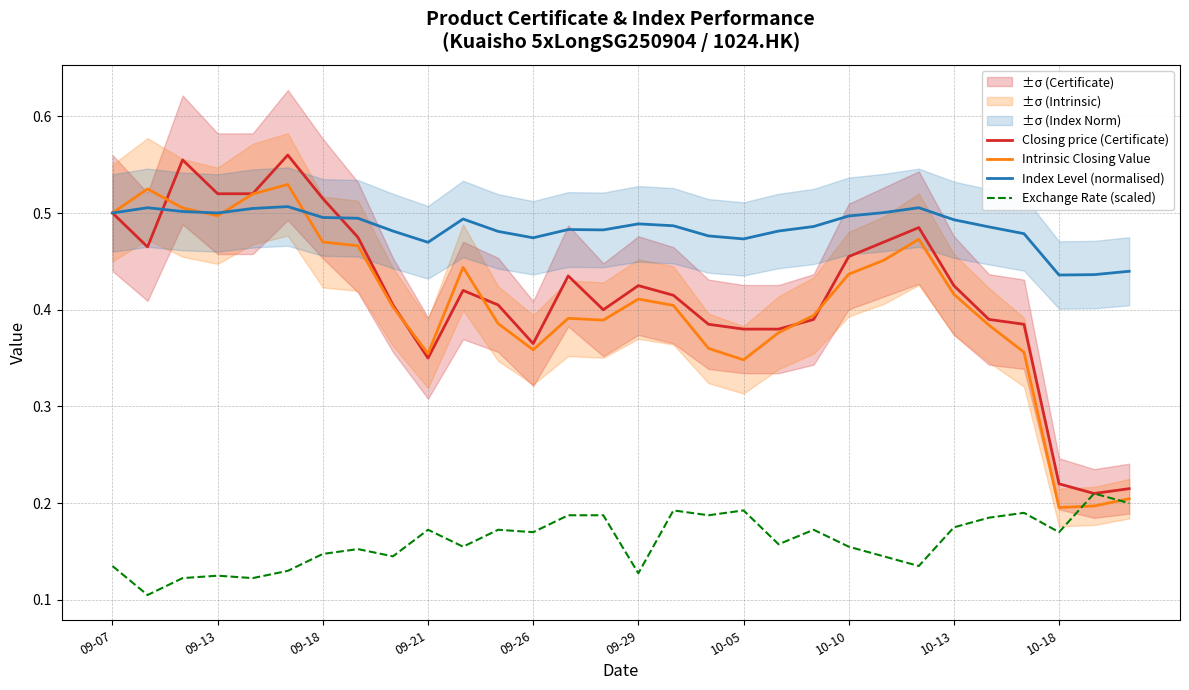

How many distinct data groups are displayed?

4